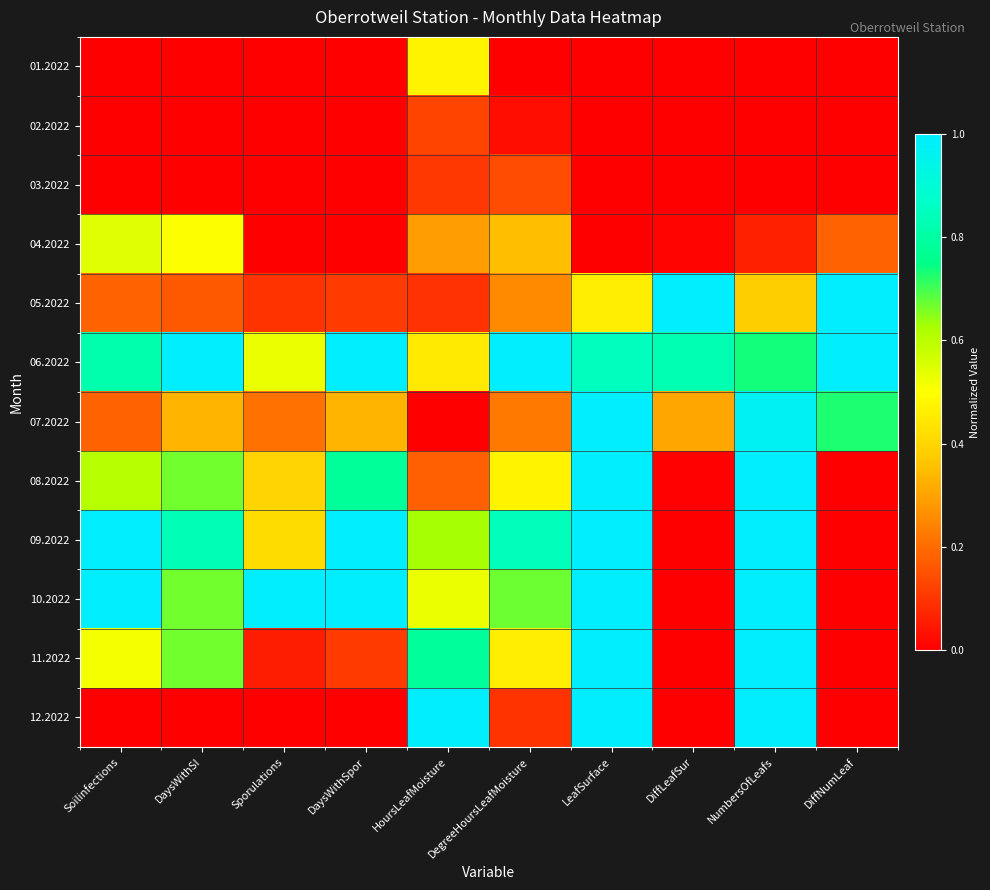

At how many categories does at least one series exceed 0?

10